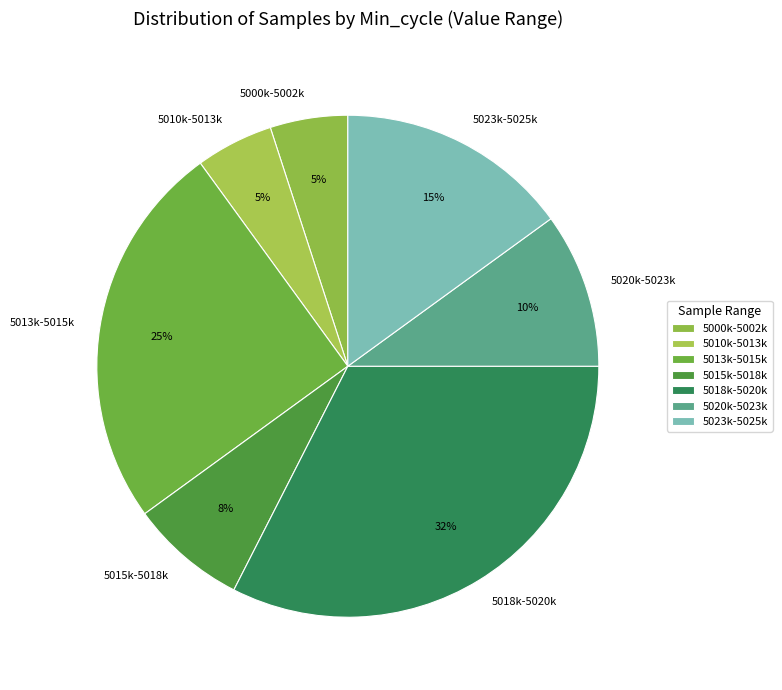

Do 5023k-5025k and 5000k-5002k together represent more than half of the pie?

No